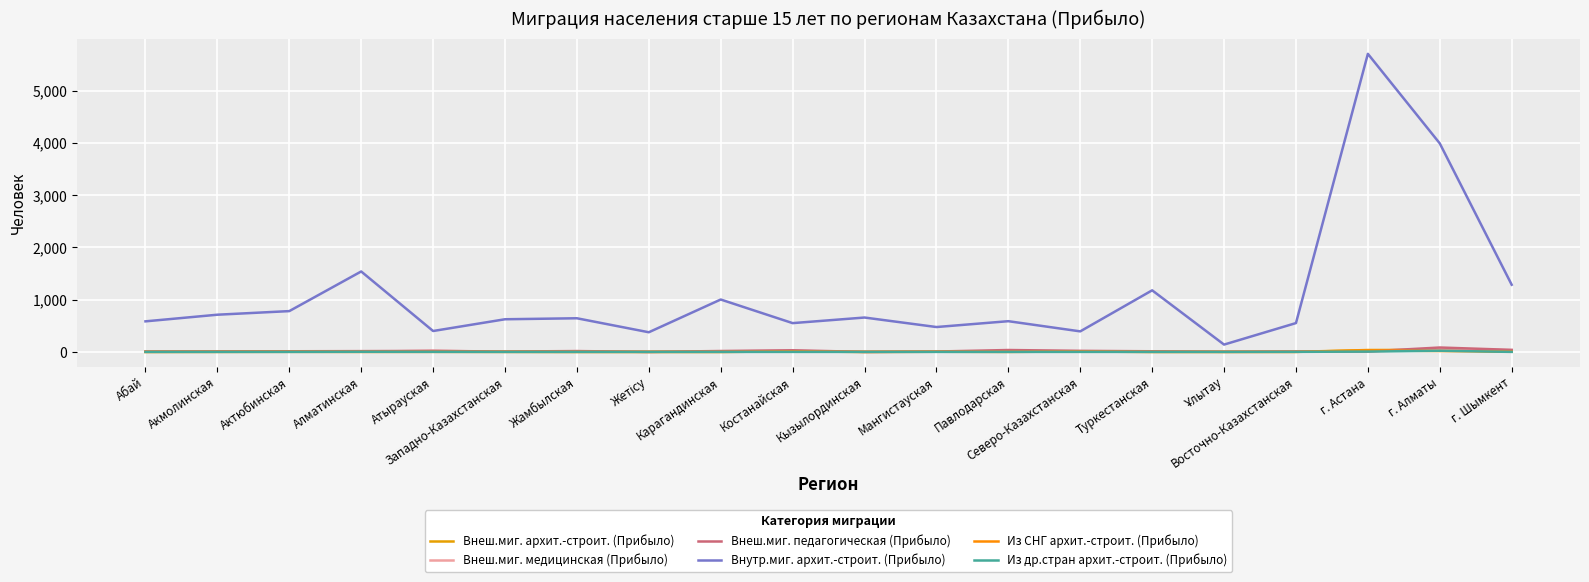

Is this an area chart (filled region under the line)?

No